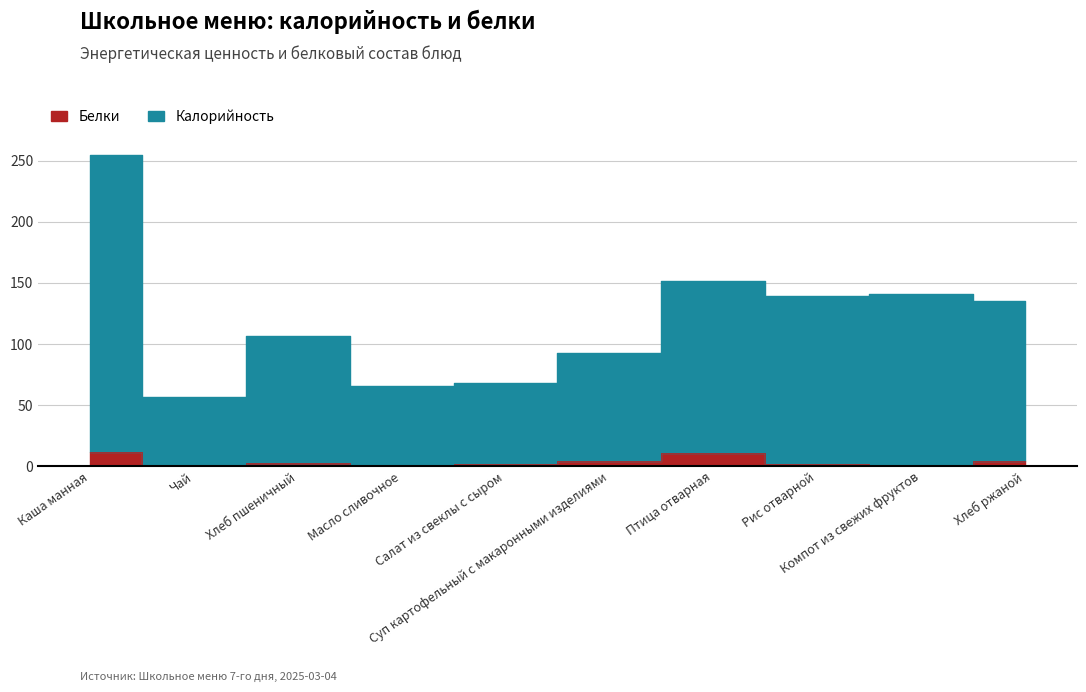

The Белки series shows 6 at Масло сливочное. True or false?

False